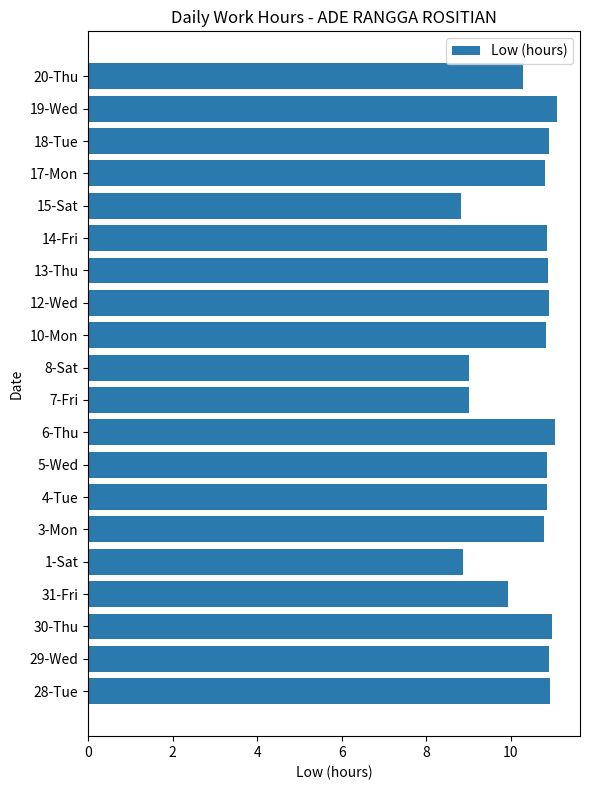

What is the change in value from 1-Sat to 5-Wed?

+2.0